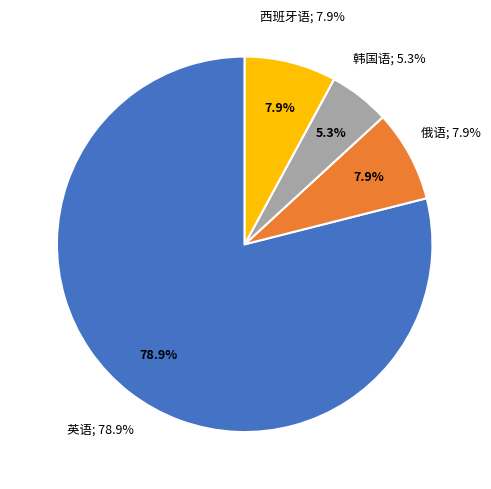

Which slice represents more than half of the pie?

英语